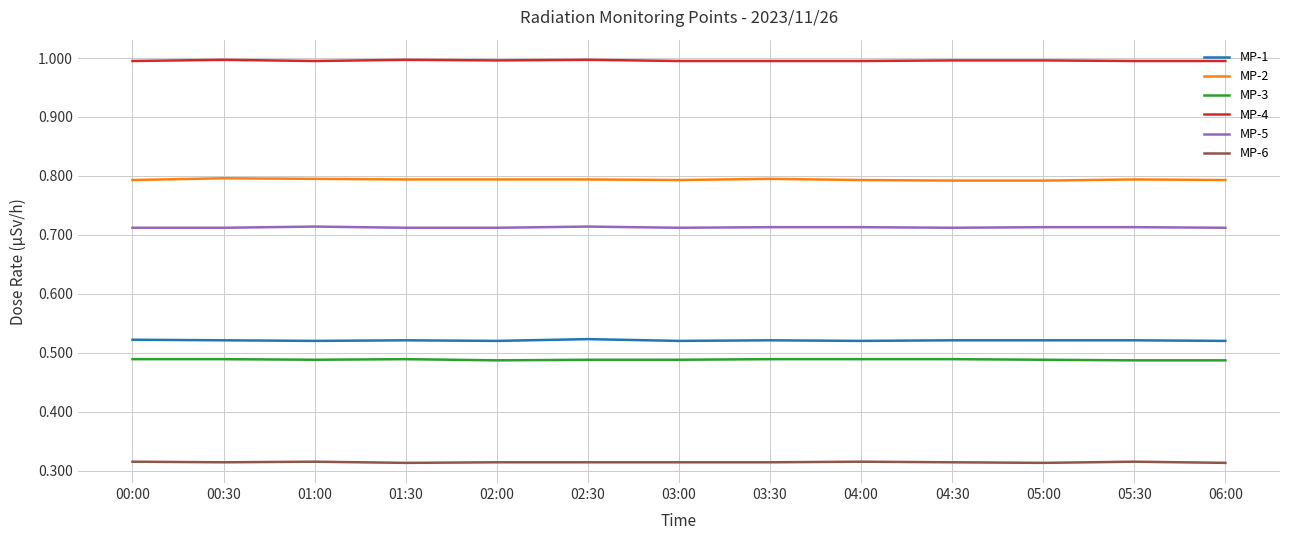

What is the total value across all series at 05:00?

3.8